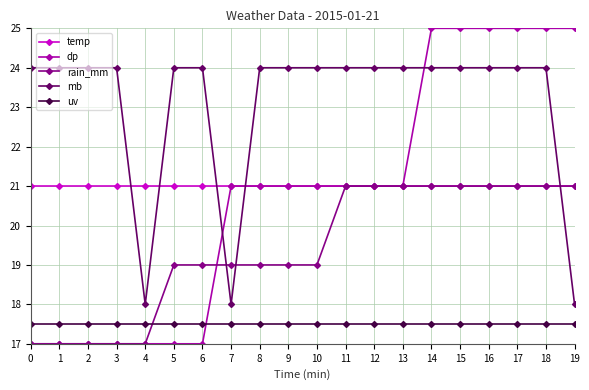

What is the value of the mb point at the 2nd from the left?

24.0